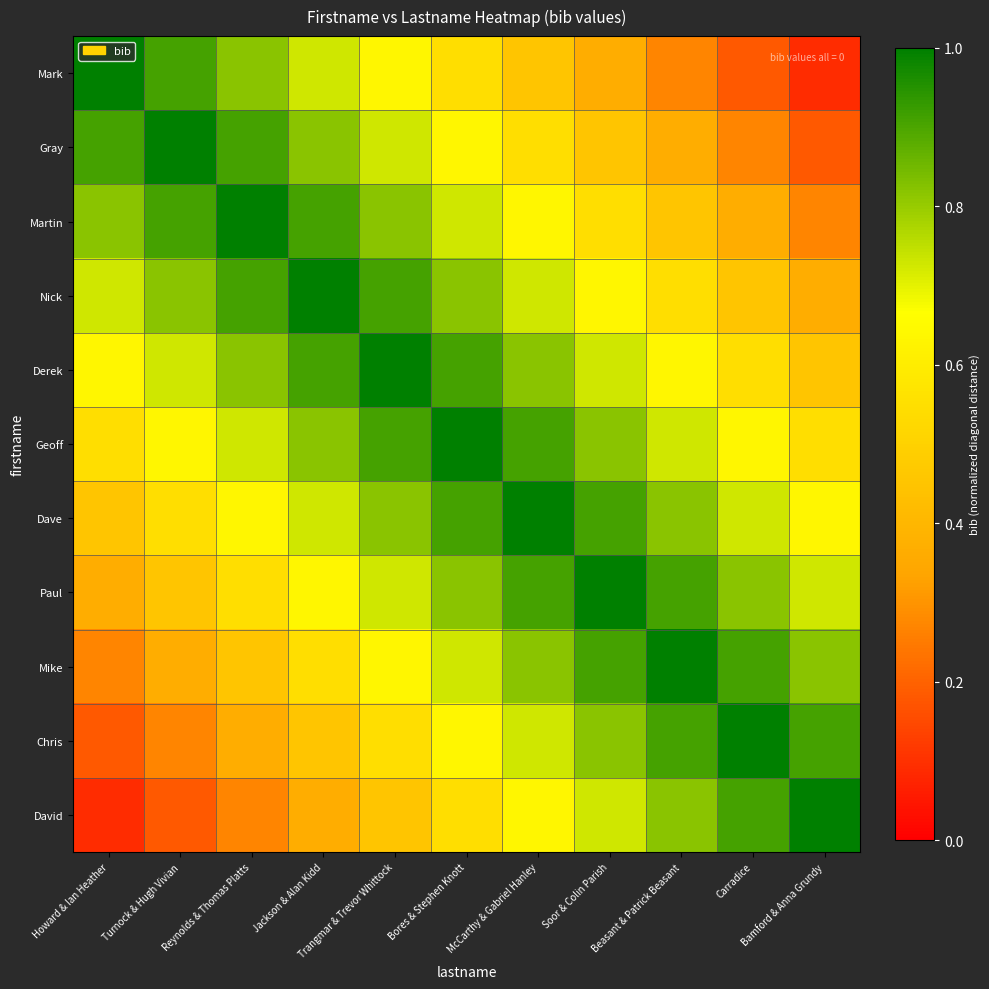

What is the spread (max minus min) of values at Jackson & Alan Kidd?

0.6